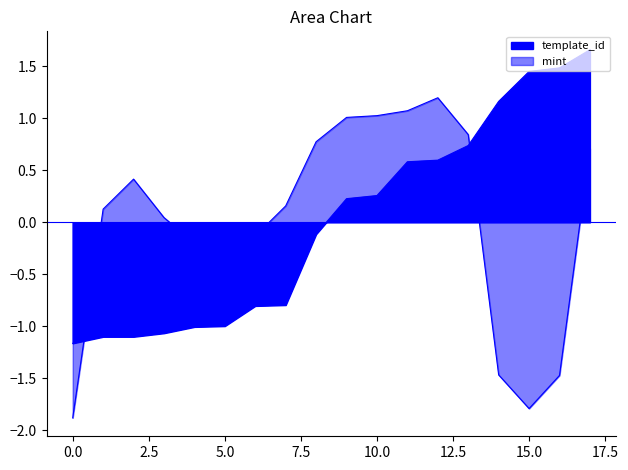

Which series has the largest total across all categories?

mint